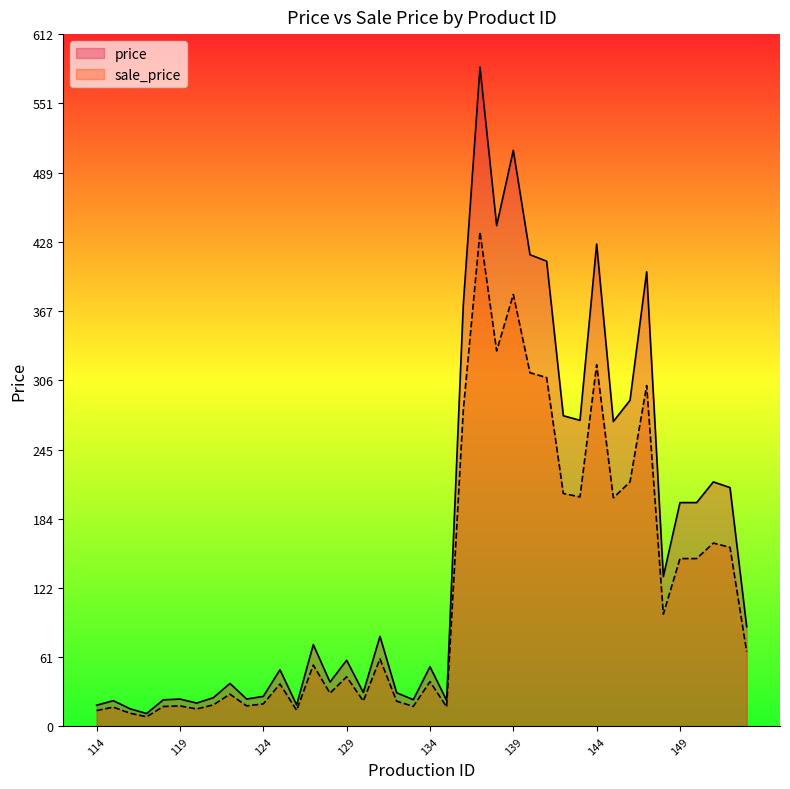

What is the difference between the maximum and minimum values in the sale_price series?

428.2